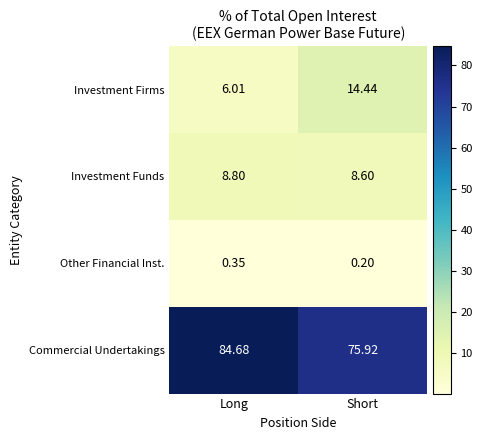

At which label does Commercial Undertakings first exceed 84?

Long